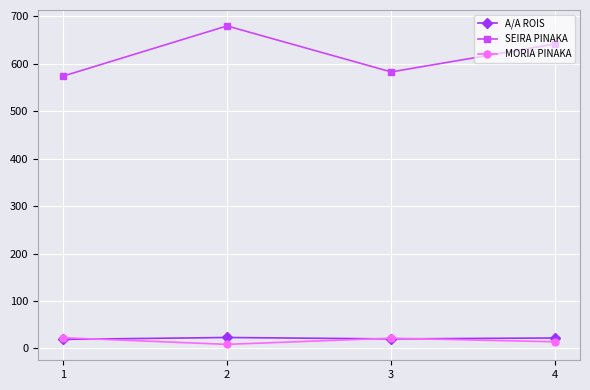

How many values in the MORIA PINAKA series are below 21?

2